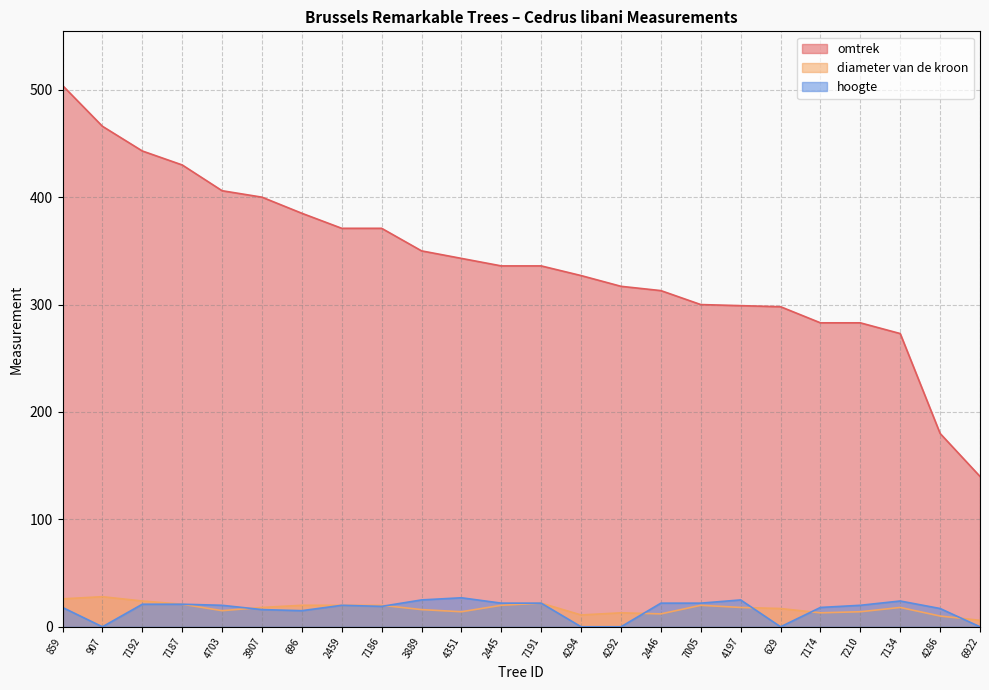

What are all the series names shown in the legend?

omtrek, diameter van de kroon, hoogte